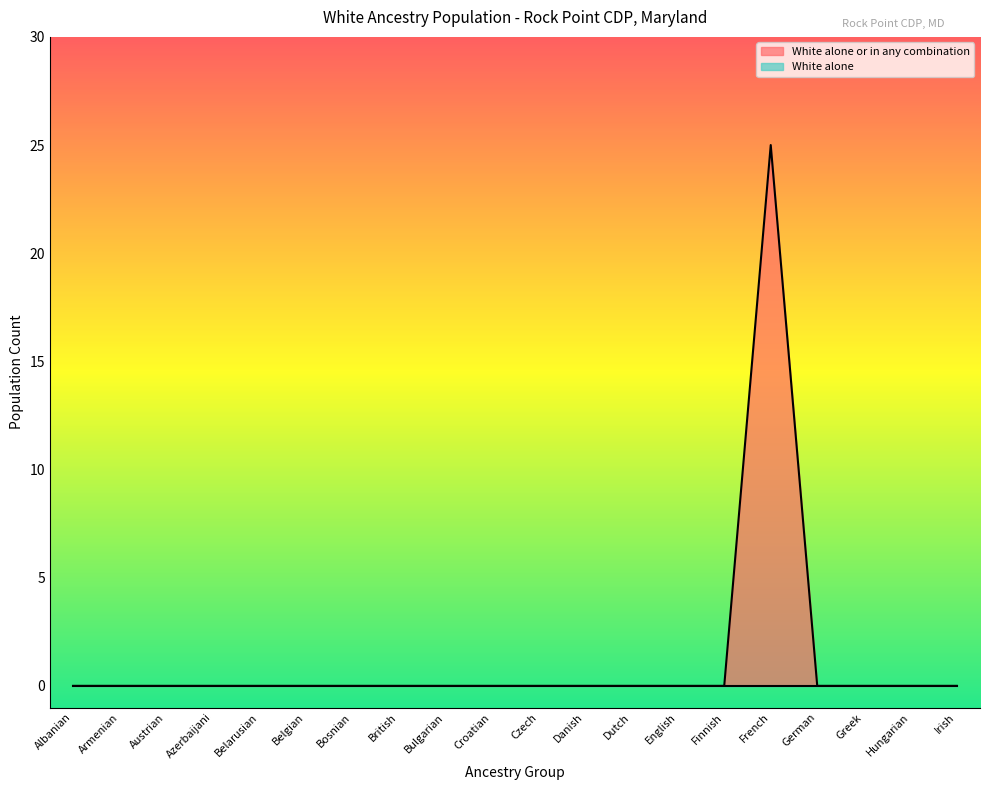

The value at Irish is 11. True or false?

False